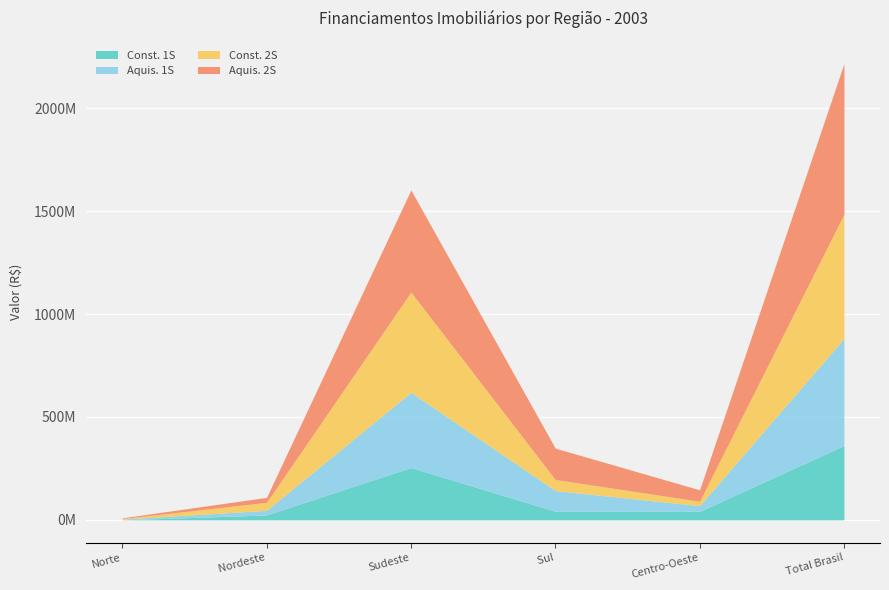

The Const. 2S series shows 487244435 at REGIÃO SUDESTE. True or false?

True